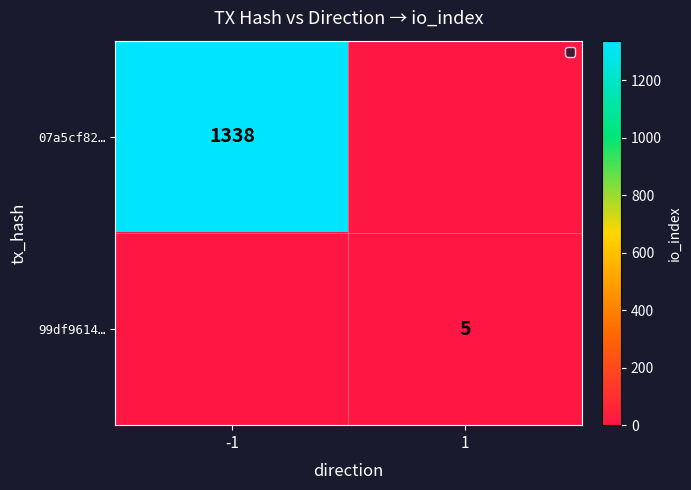

True or false: 99df9614… has a value of 7 at 1.

False